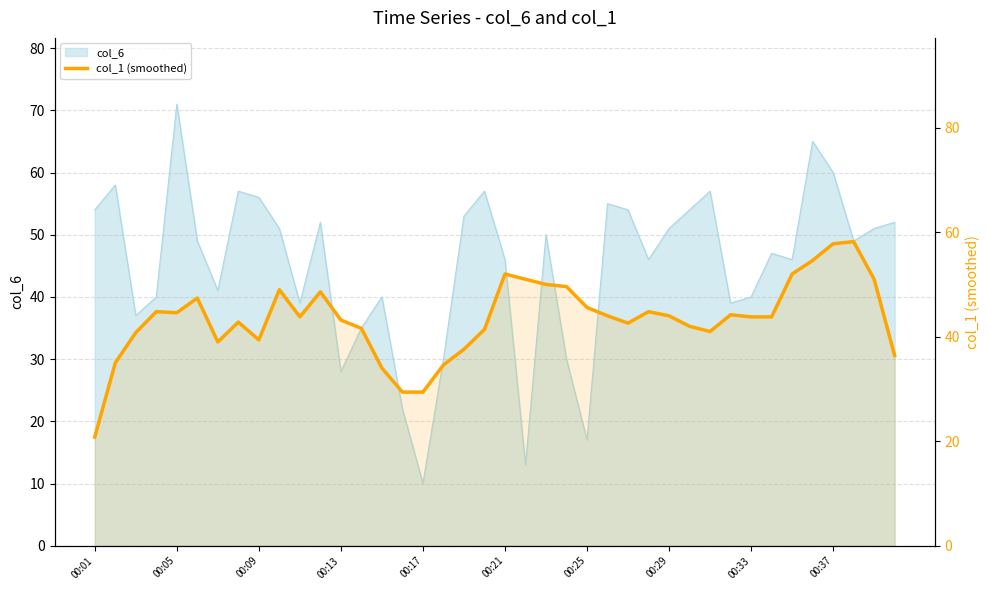

What is the difference between the maximum and minimum values?

37.4